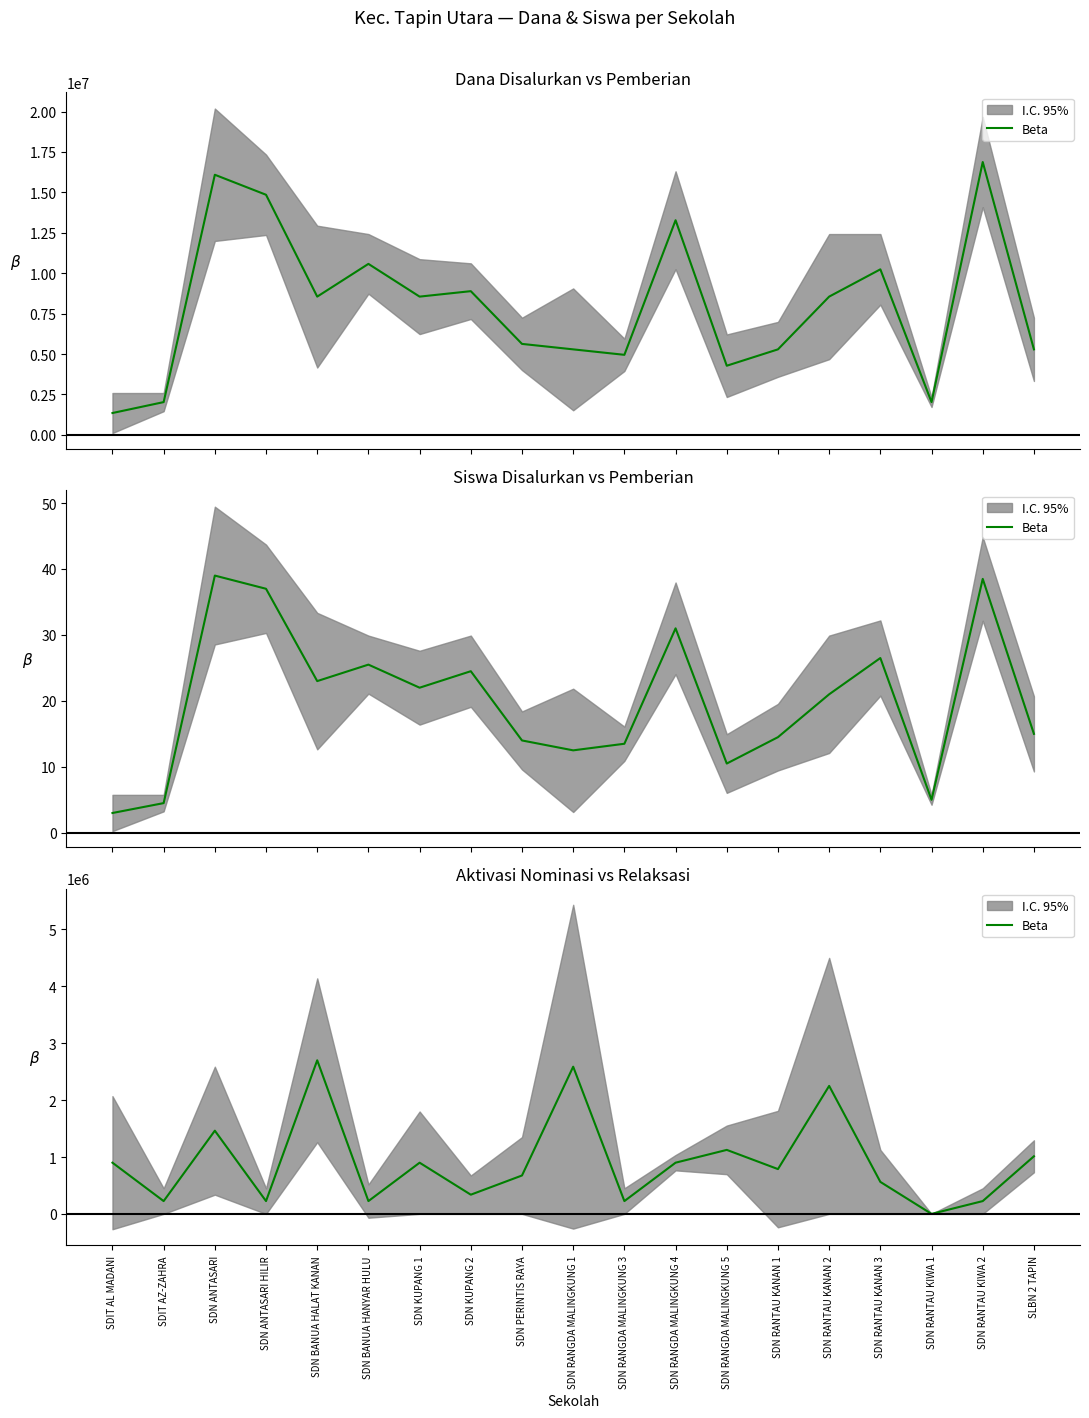

At which label is the value closest to 1350000?

SDN ANTASARI